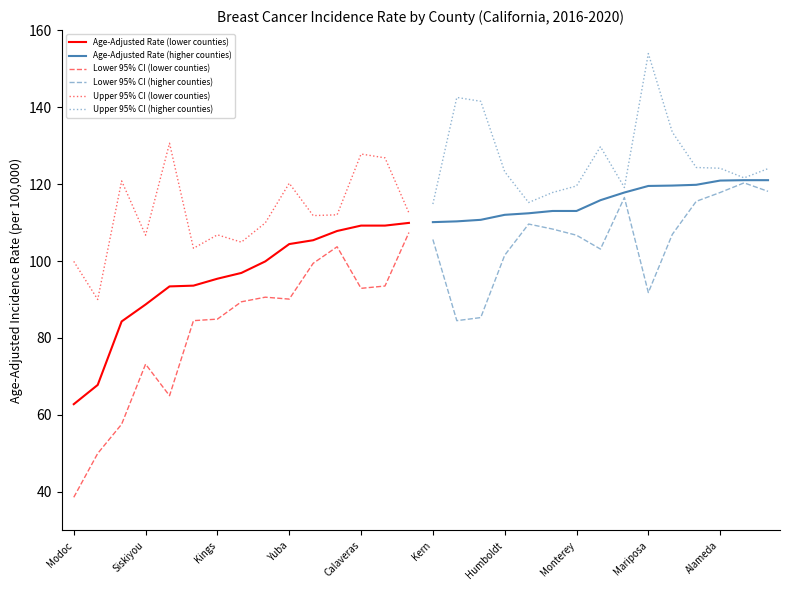

The Upper 95% CI (lower counties) series shows 106.8 at Kings. True or false?

True